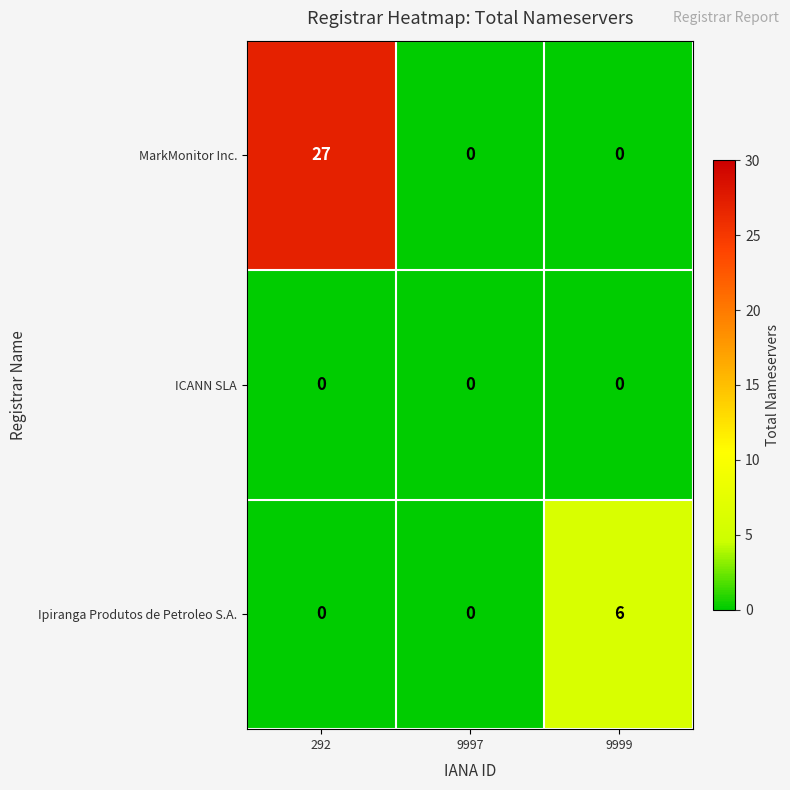

List the series in order of their overall mean, highest first.

MarkMonitor Inc., Ipiranga Produtos de Petroleo S.A., ICANN SLA